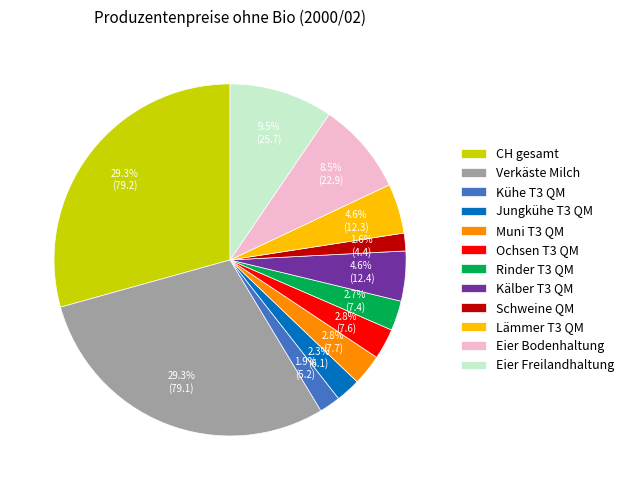

What percentage is the Schweine QM slice, to the nearest percent?

2%